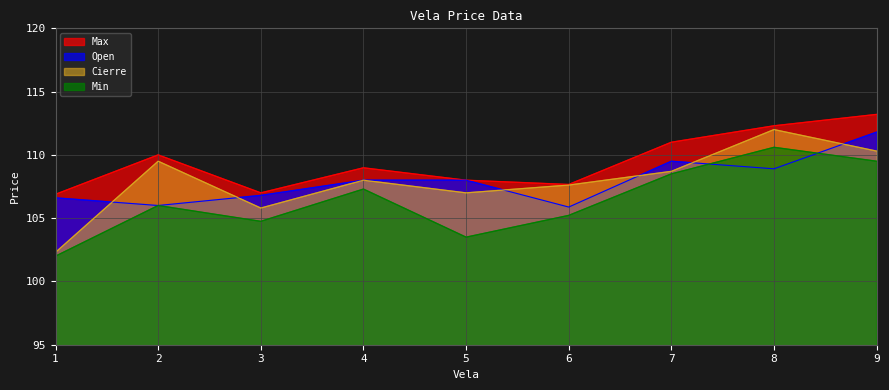

How many series are shown in this chart?

4